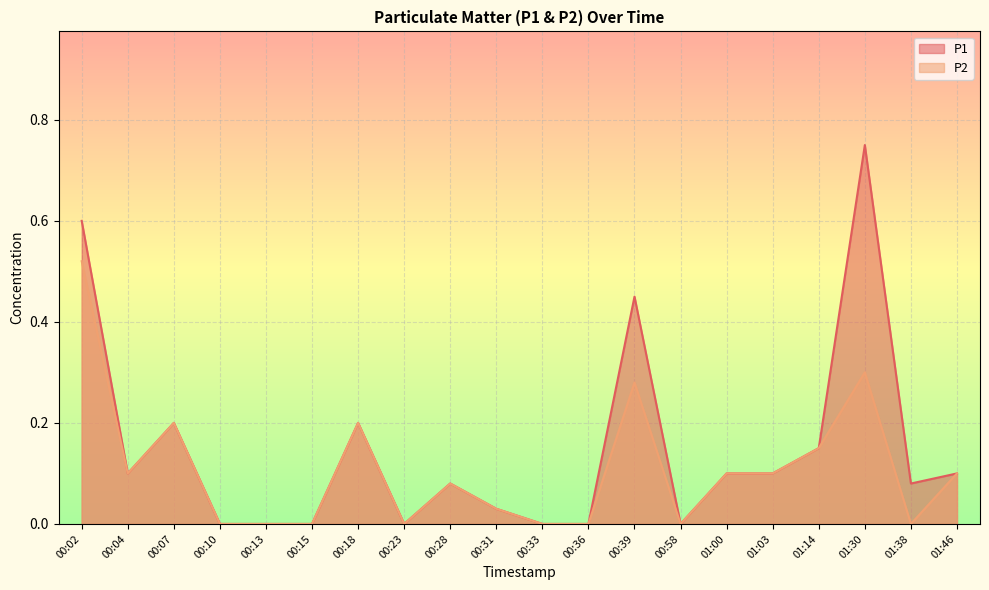

The P2 series shows 0.1 at 00:02. True or false?

False